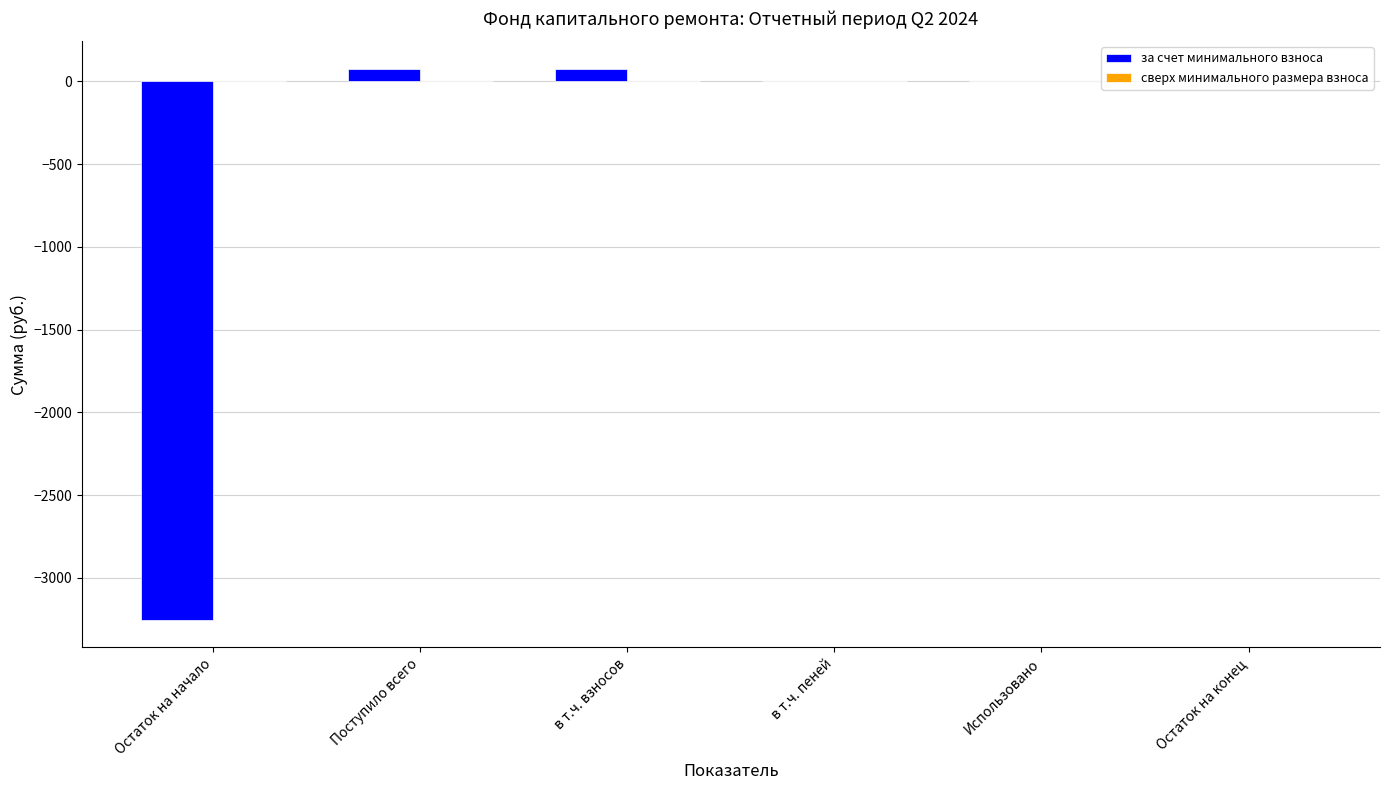

What is the change in value from Поступило всего to Остаток на конец?

-75.9